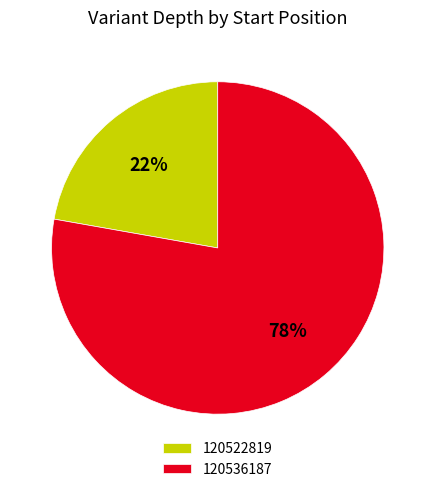

What is the ratio of the value at 120536187 to the value at 120522819?

3.5